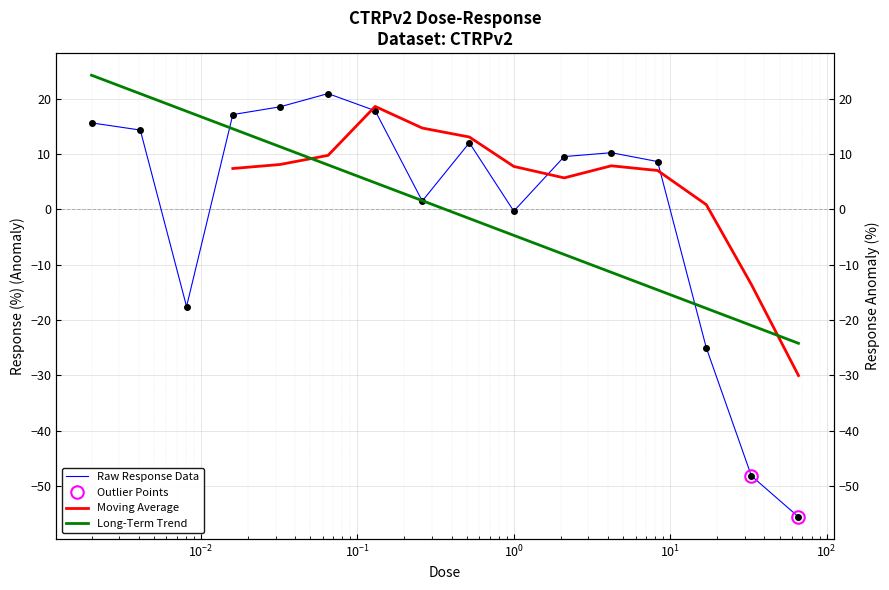

What is the minimum value shown in the chart?

-55.6